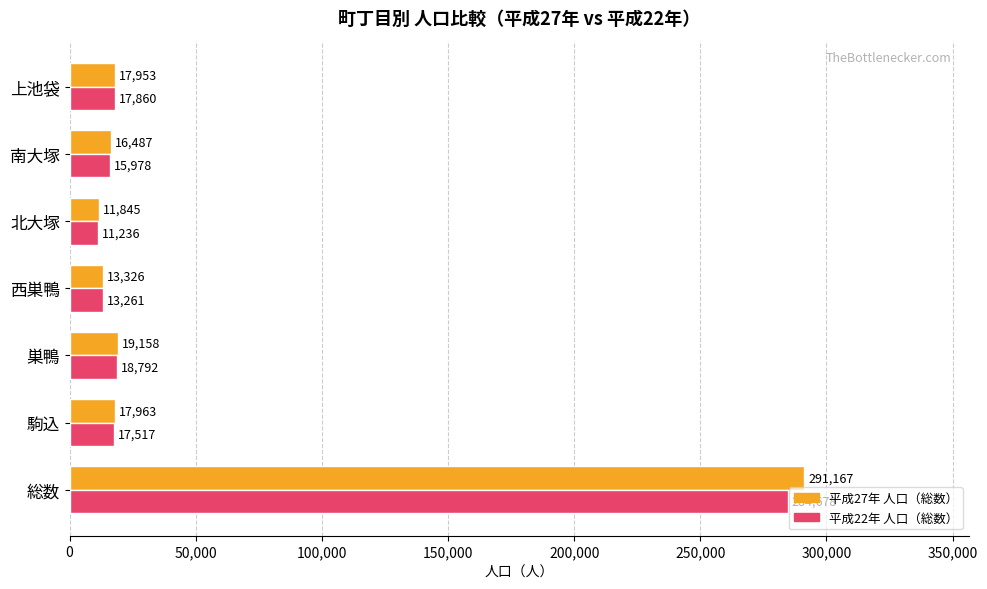

True or false: 平成22年 人口（総数） has a value of 437170 at 総数.

False